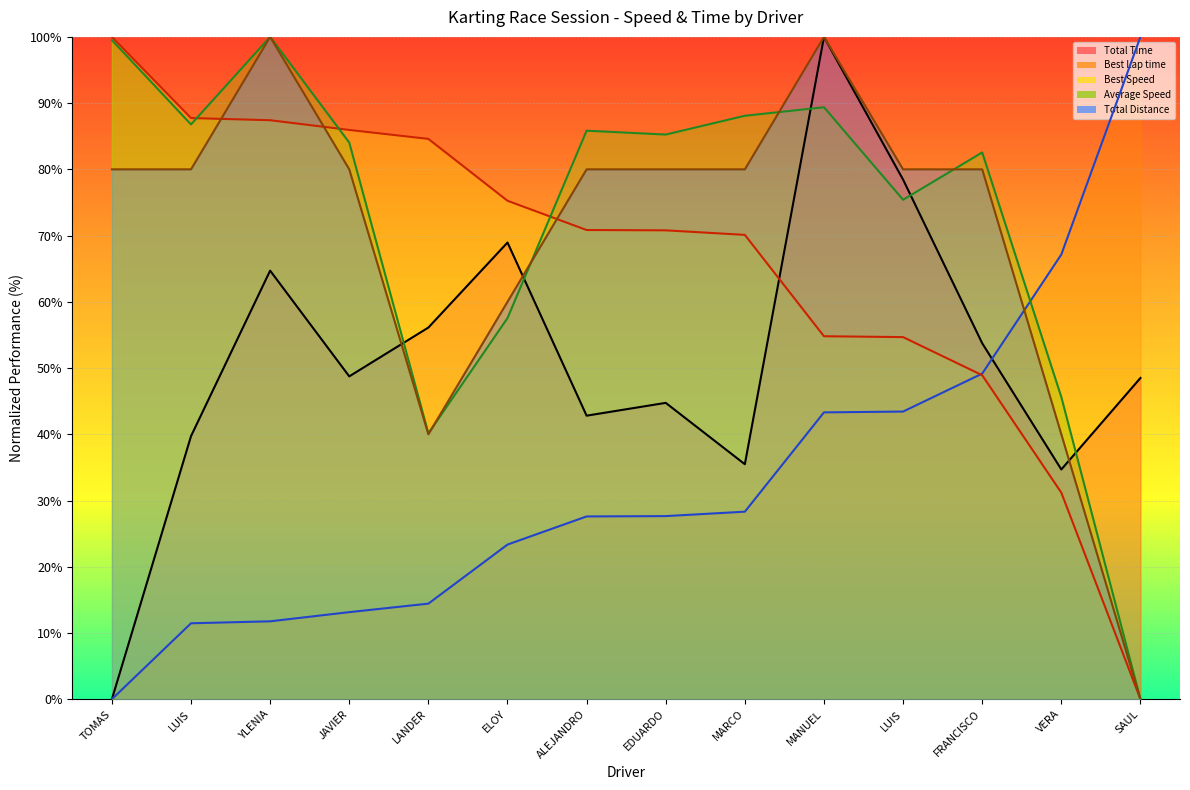

What is the sum of the Average Speed (line) values at MANUEL and EDUARDO?

174.6